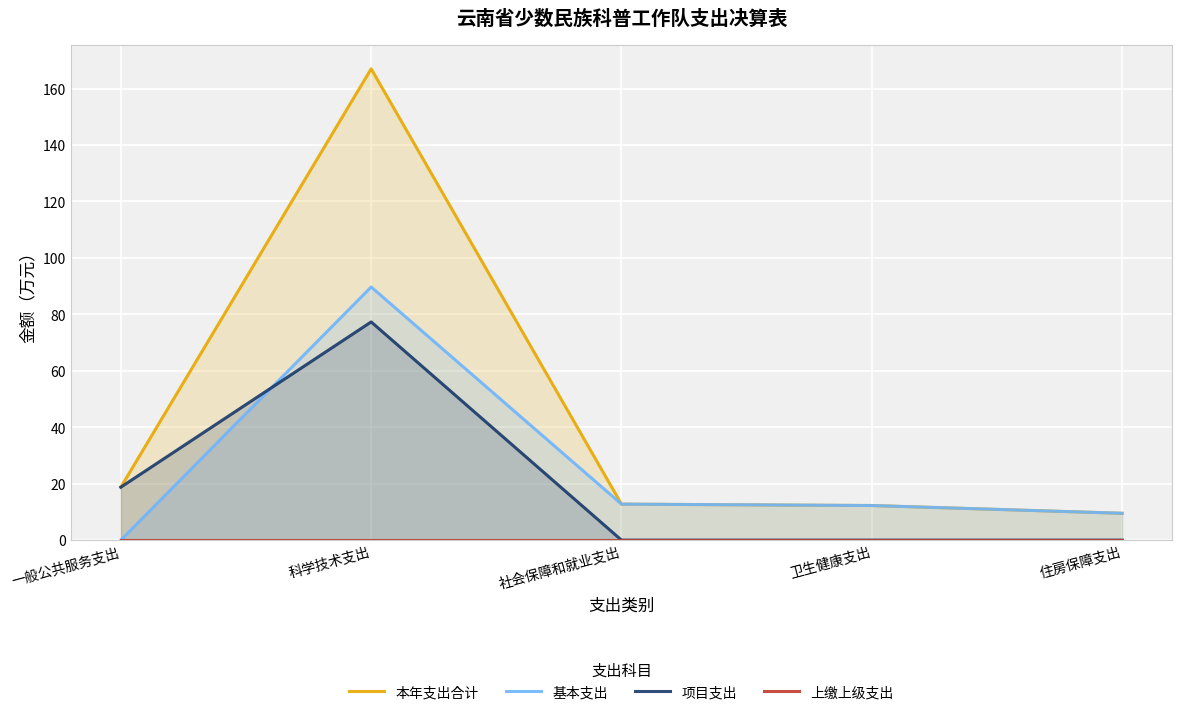

The value of 项目支出 at 住房保障支出 is 0.0. True or false?

True